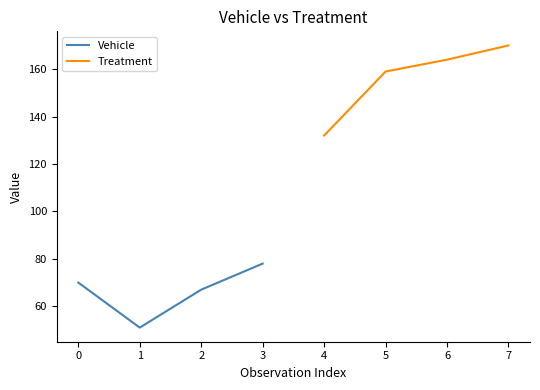

How many lines are shown in the chart?

2